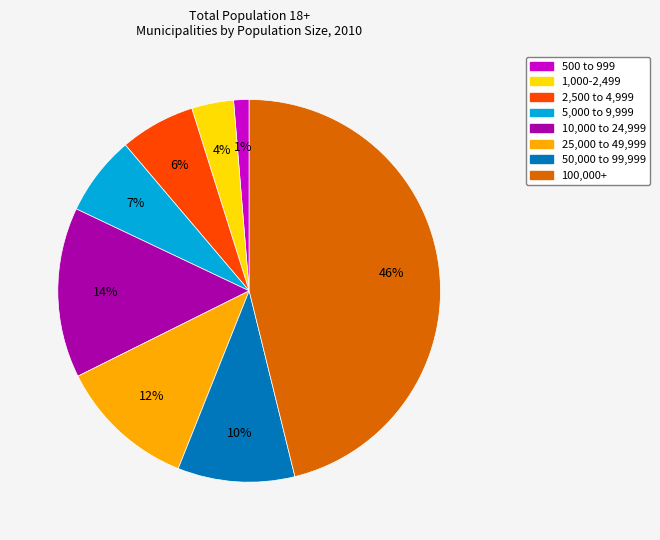

True or false: 500 to 999 accounts for 1% of the total.

True